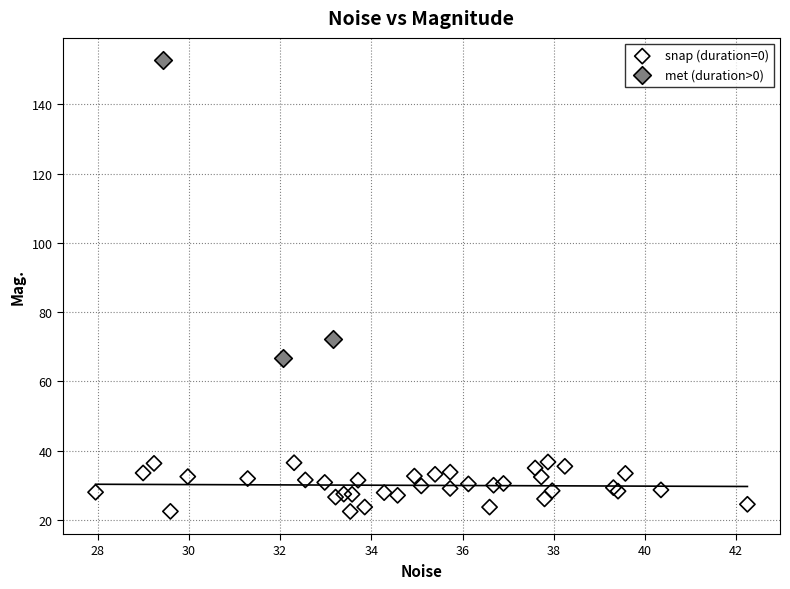

Which series contains the lowest Y value?

snap (duration=0)